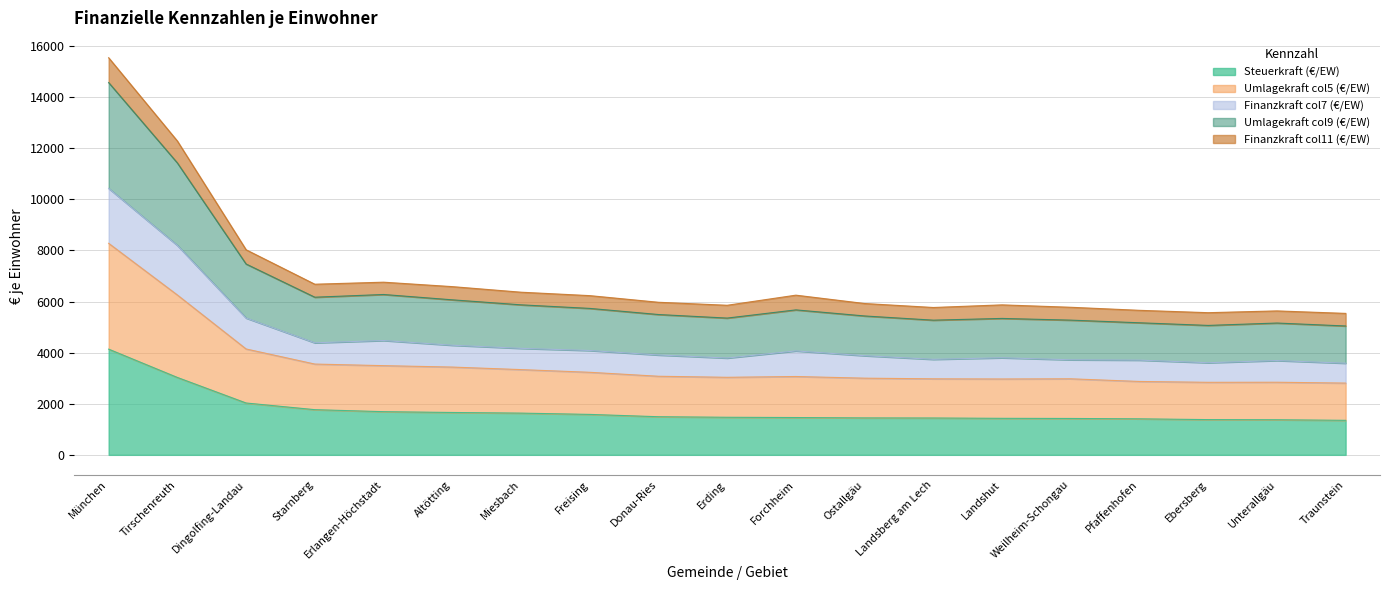

What is the total value across all series at Landsberg am Lech?

5766.1